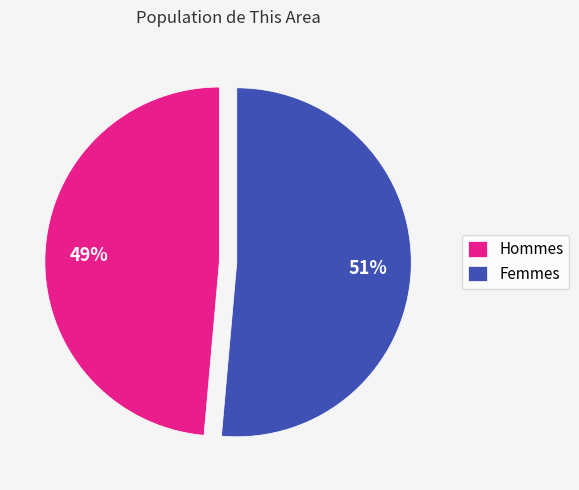

Which slice is the smallest?

Hommes